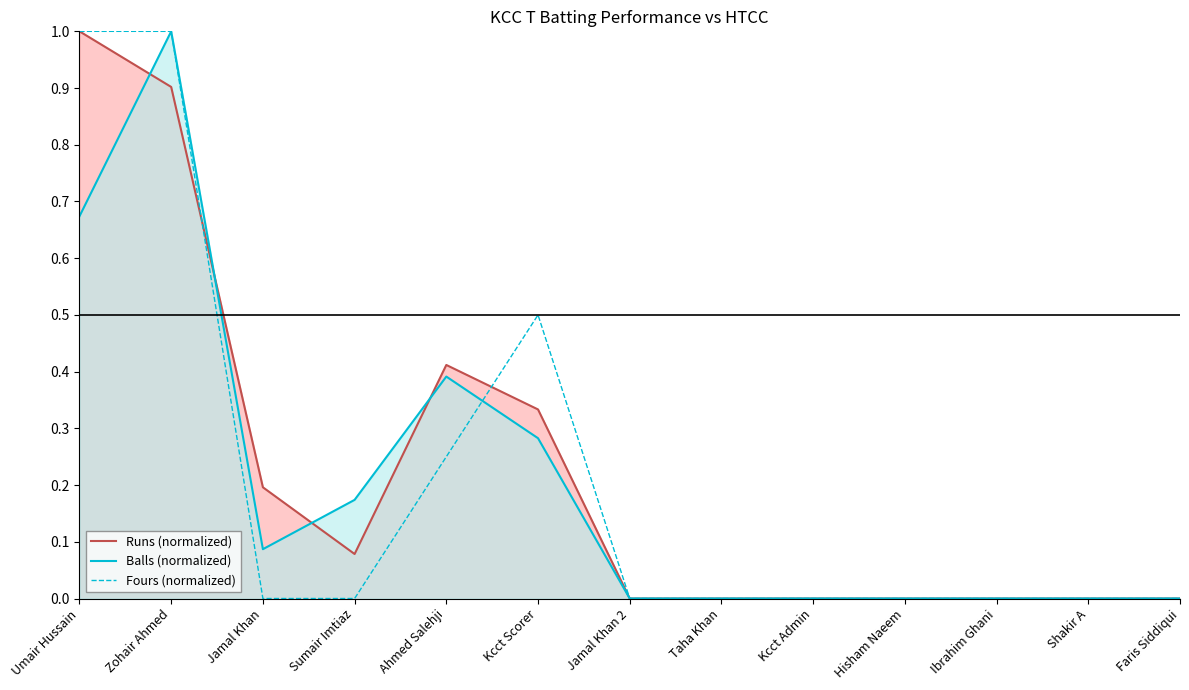

What is the average value of the Runs (normalized) series?

0.2